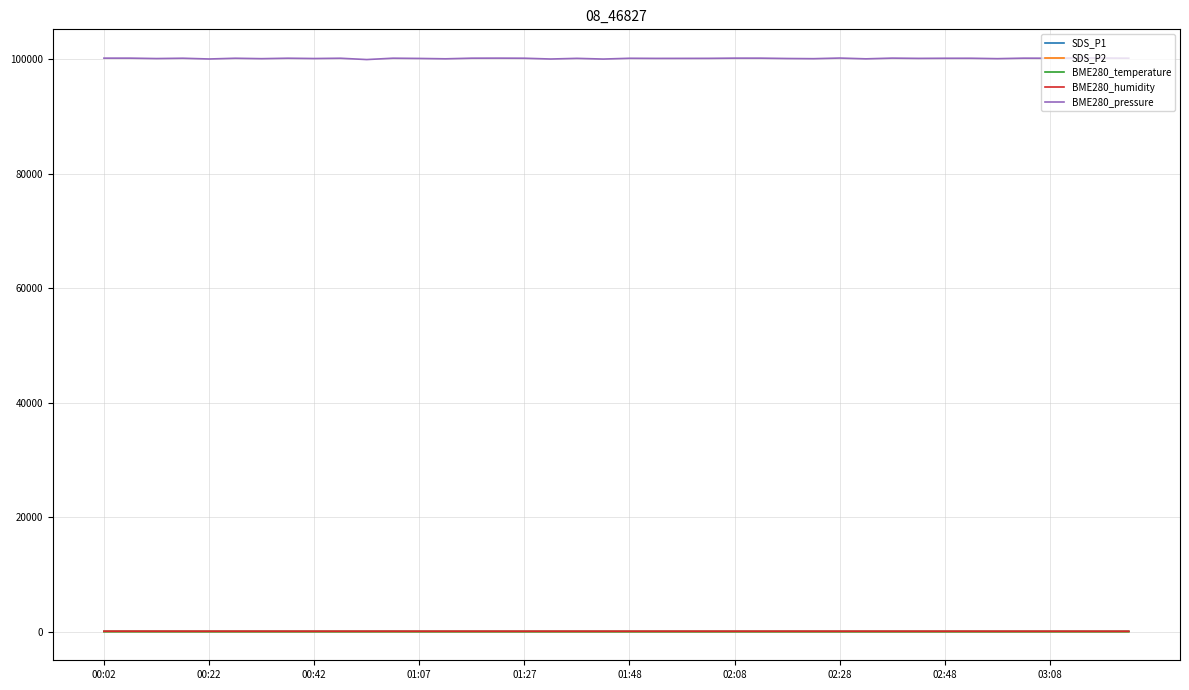

True or false: SDS_P1 and BME280_humidity intersect in this chart.

False